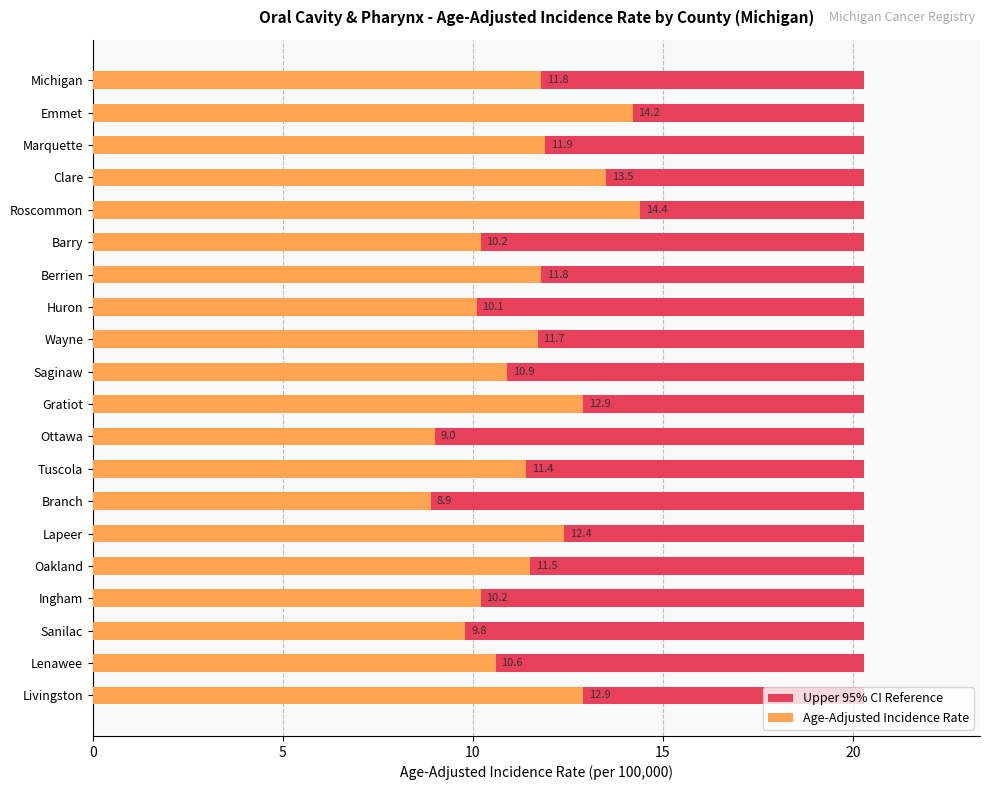

How many data points in Age-Adjusted Incidence Rate are above 11?

12